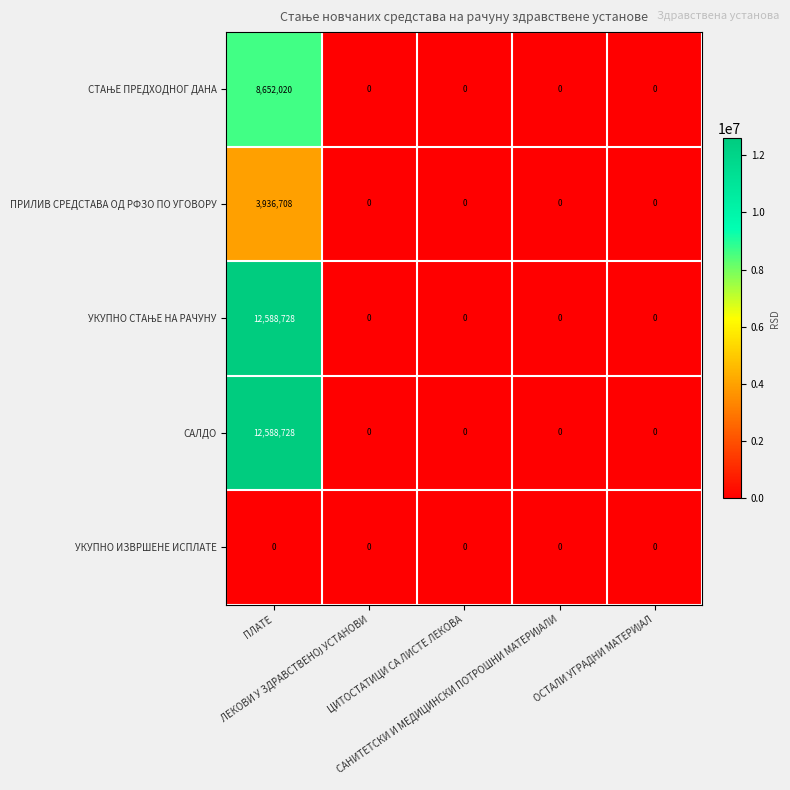

What is the greatest value displayed?

12588728